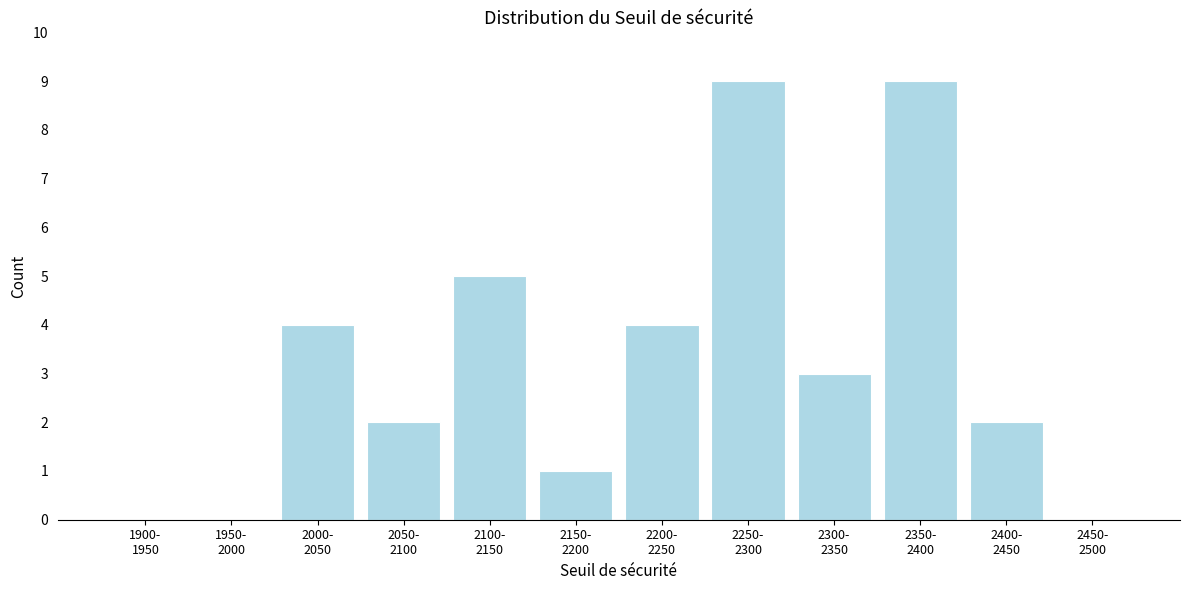

What is the sum of all values?

39